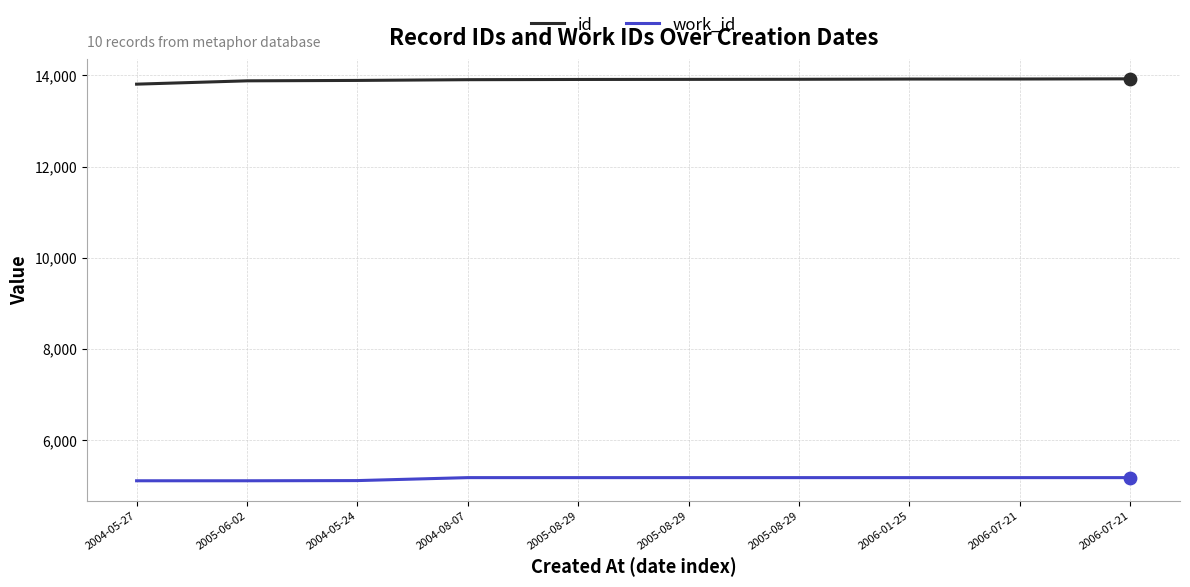

What are all the series names shown in the legend?

id, work_id